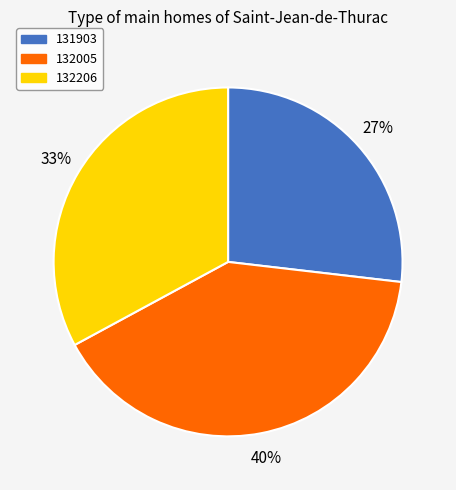

True or false: 132005 accounts for 28% of the total.

False